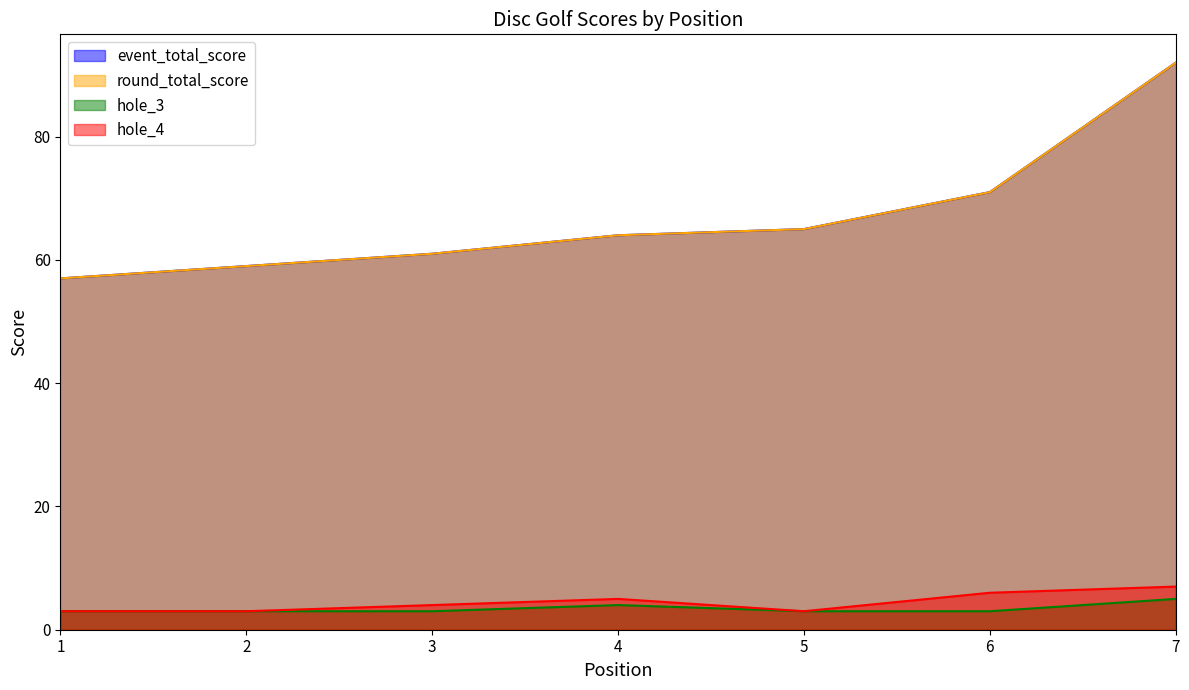

True or false: round_total_score and hole_3 cross at least once.

False